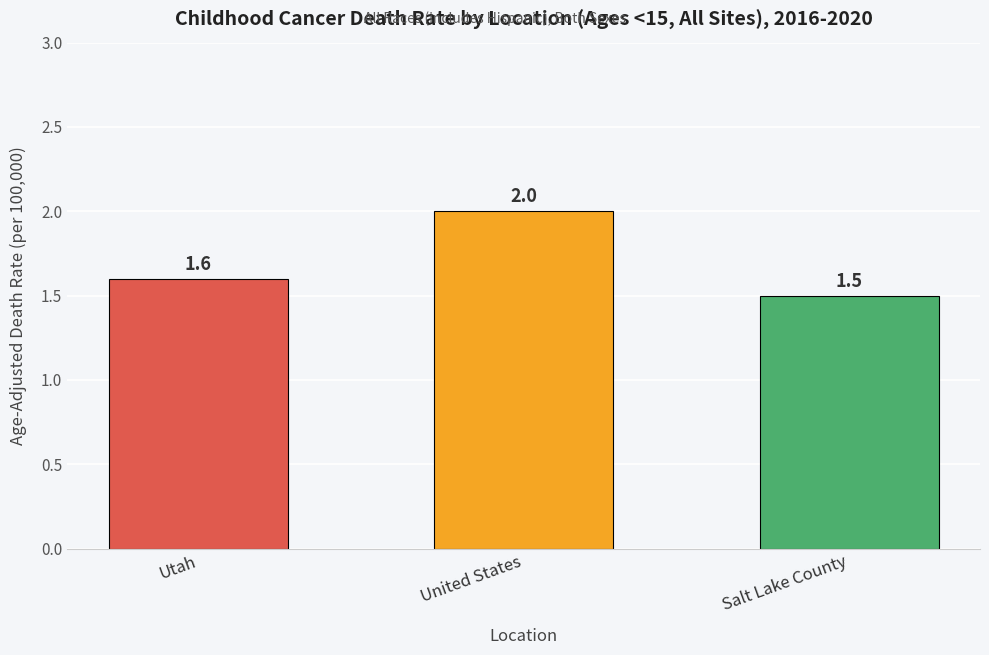

What value does the data have at Utah?

1.6